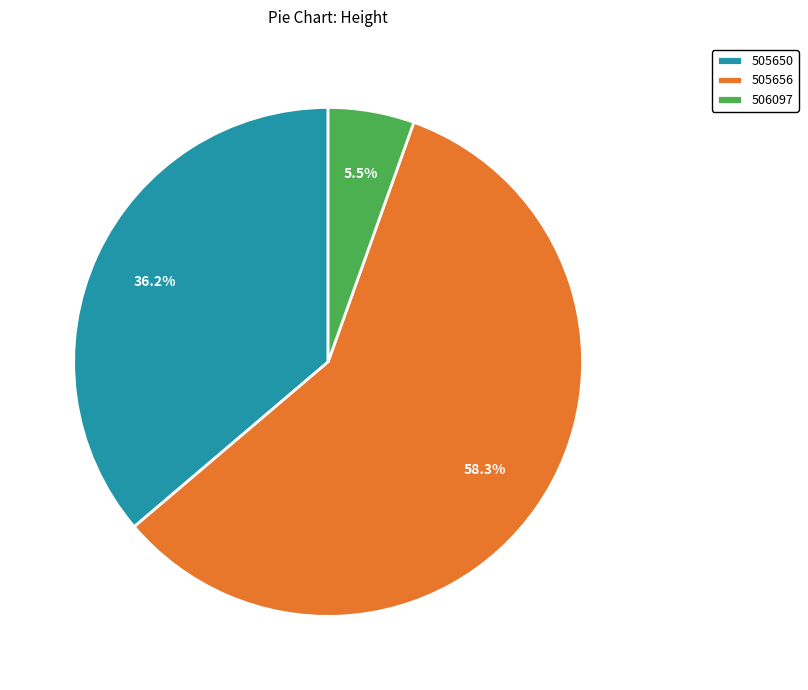

To the nearest percent, what is the average slice percentage?

33%